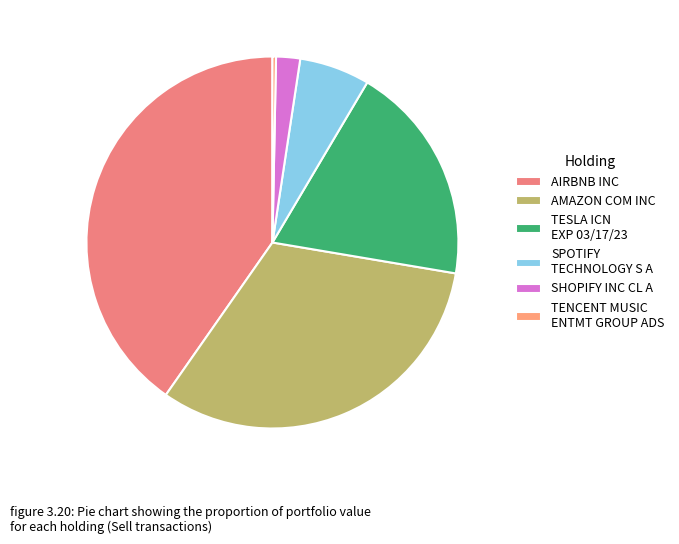

What is the ratio of the value at SHOPIFY INC CL A to the value at AIRBNB INC?

0.1